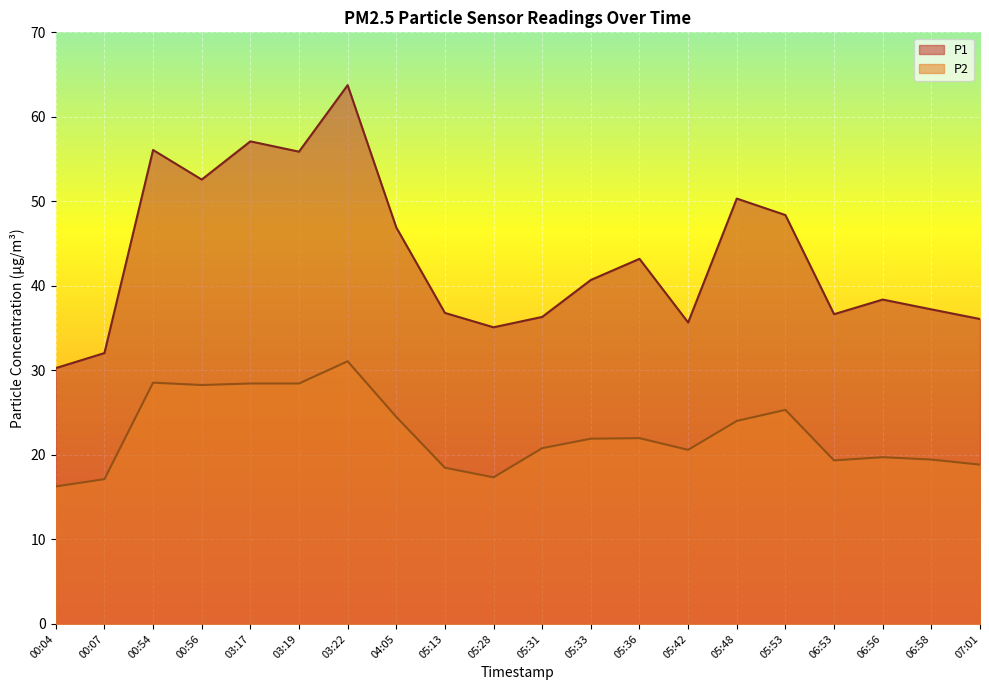

What is the value of the P1 point at the 10th from the left?

35.1